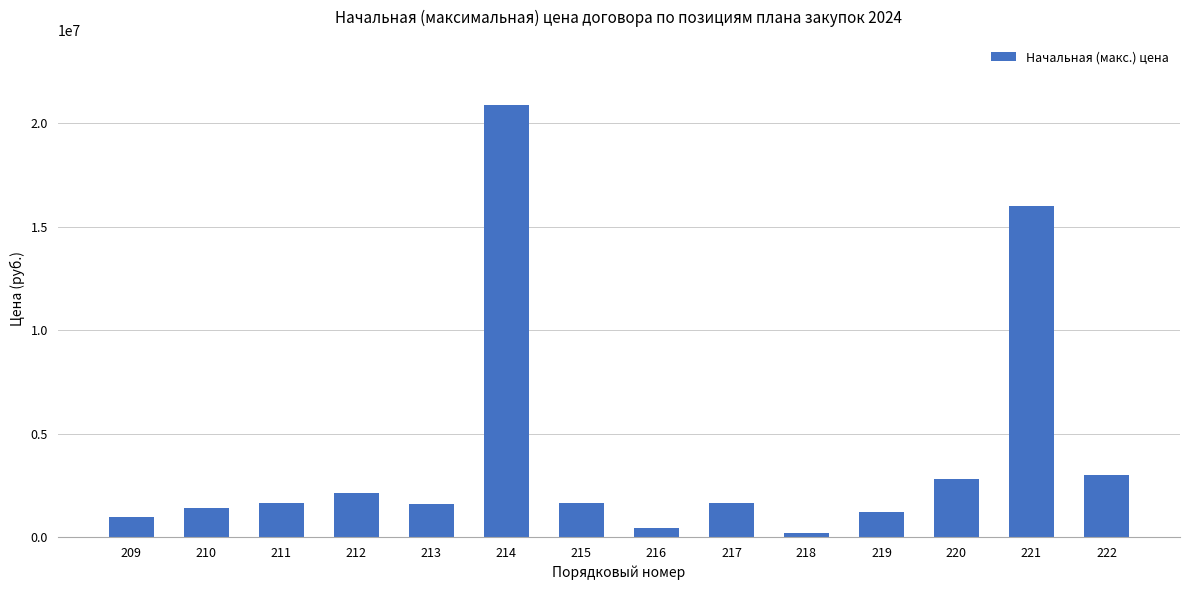

The chart shows a value of 1000000.0 at 209. True or false?

True